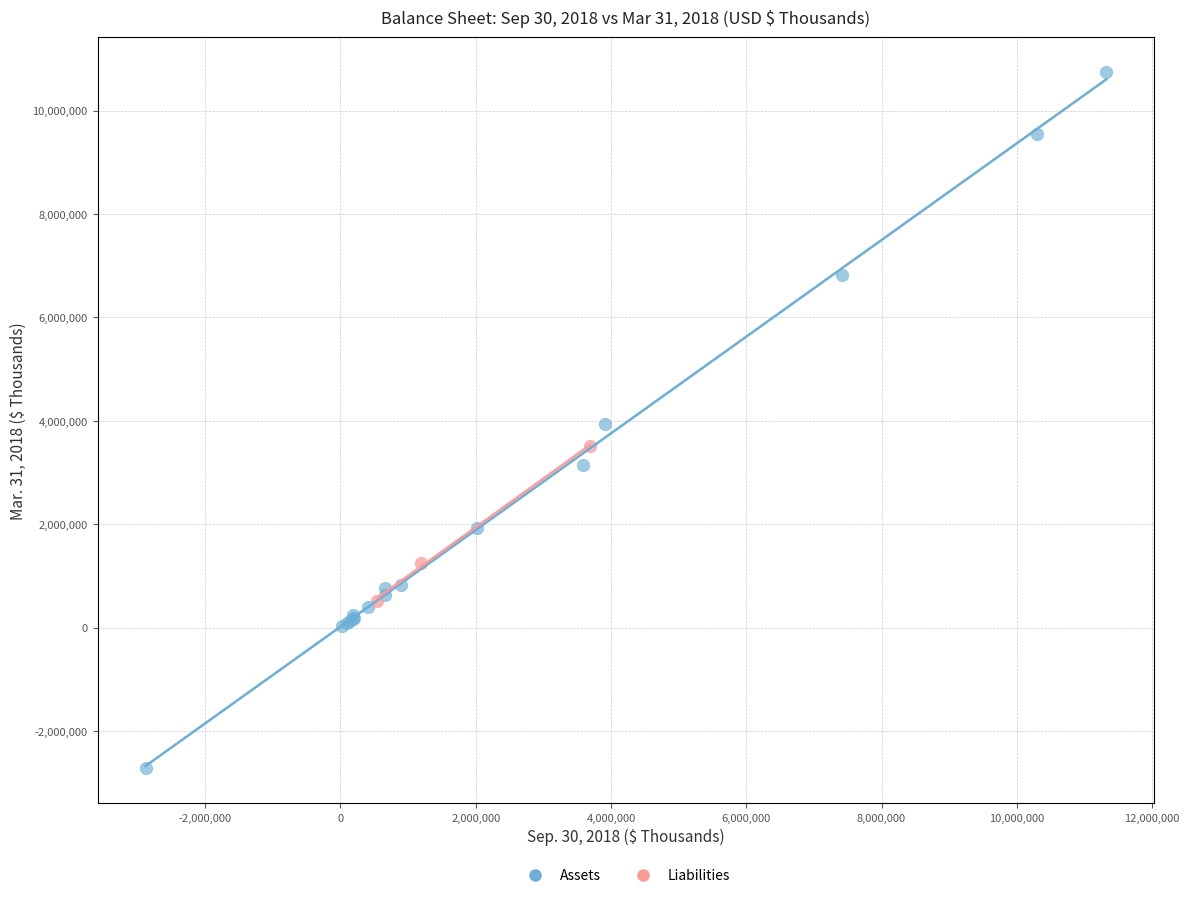

What are all the series names shown in the legend?

Assets, Liabilities